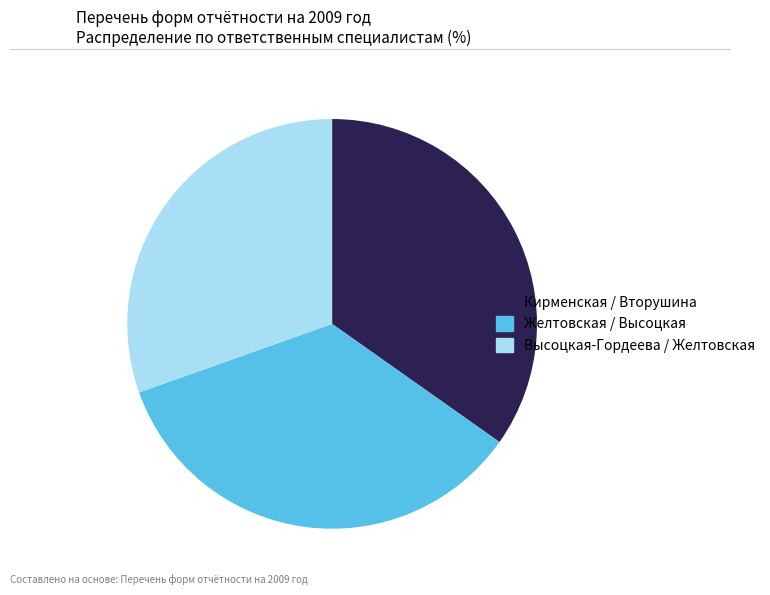

Does any single category account for the majority?

No